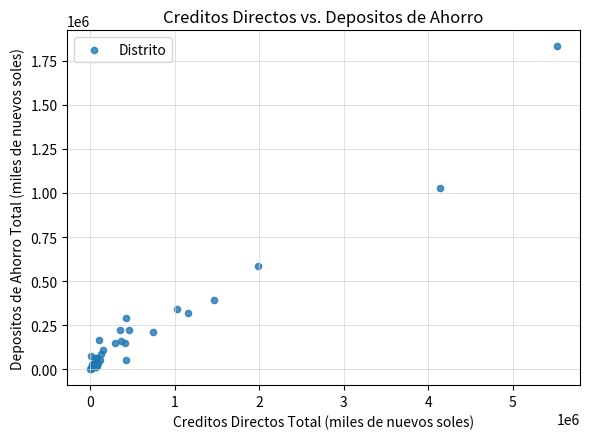

What Y value in the scatter plot is closest to 916140?

1027049.5